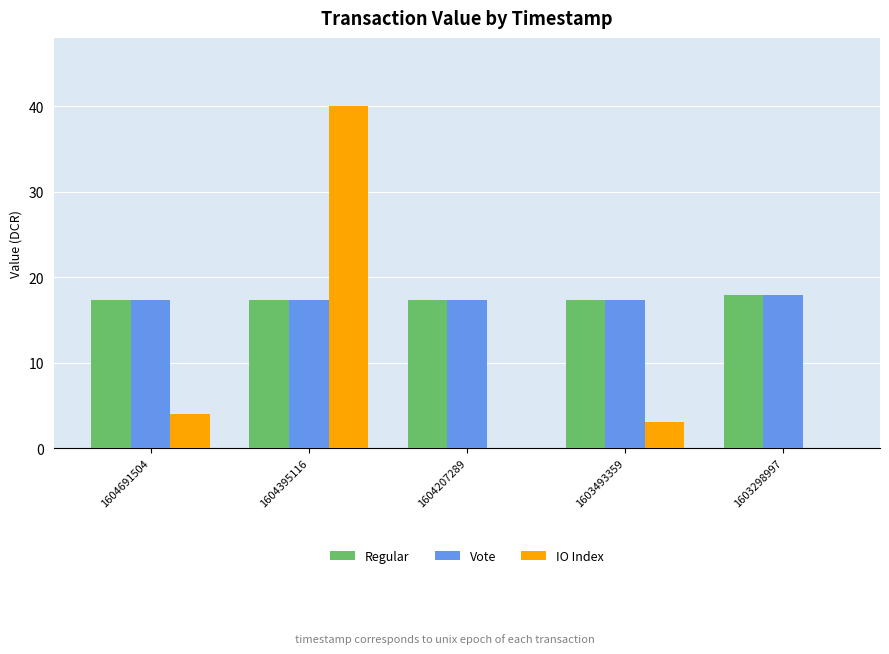

What is the maximum value shown in the chart?

40.0